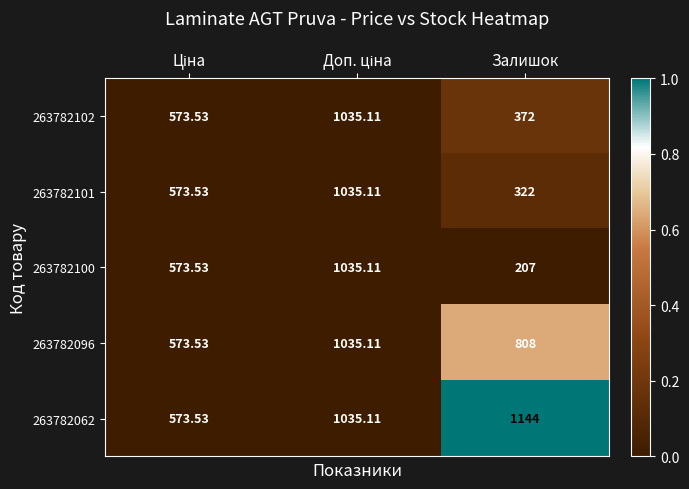

Which category has the highest value across all series?

Залишок